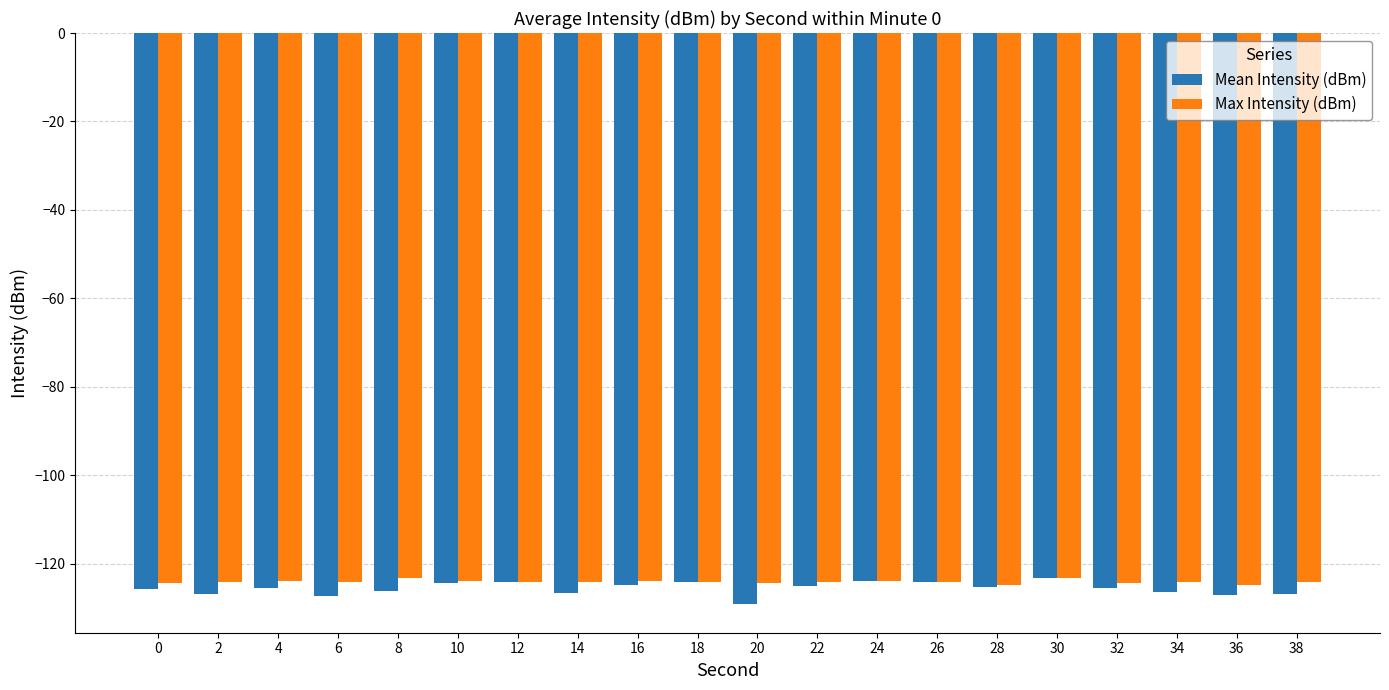

What is the total value across all series at 8?

-249.6